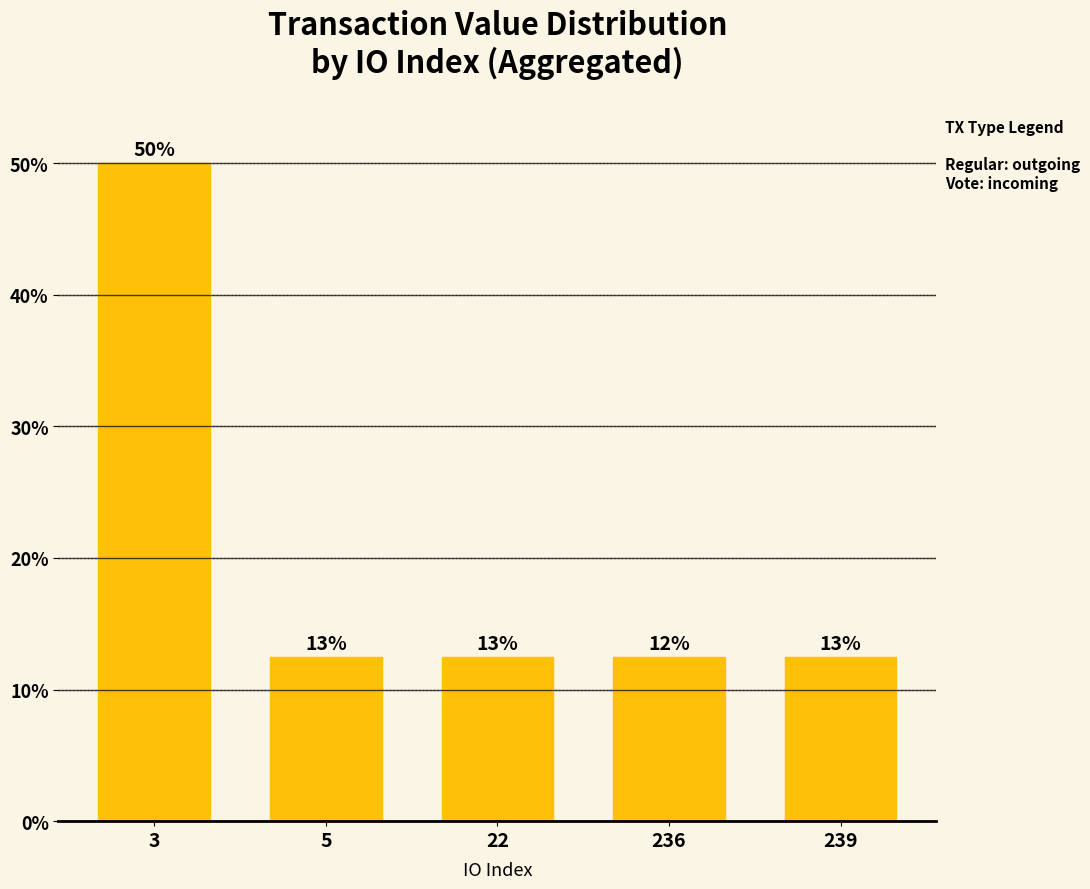

Are the bars horizontal?

No